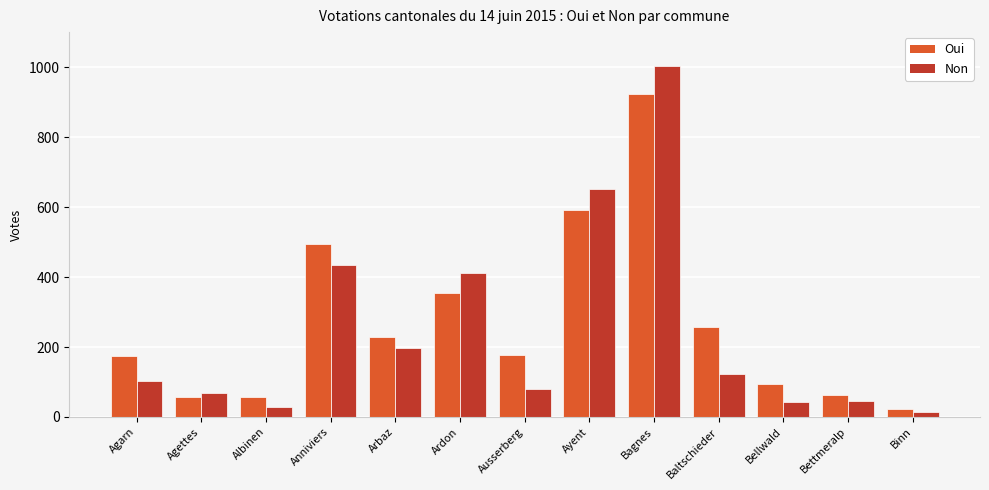

What is the total value across all series at Binn?

36